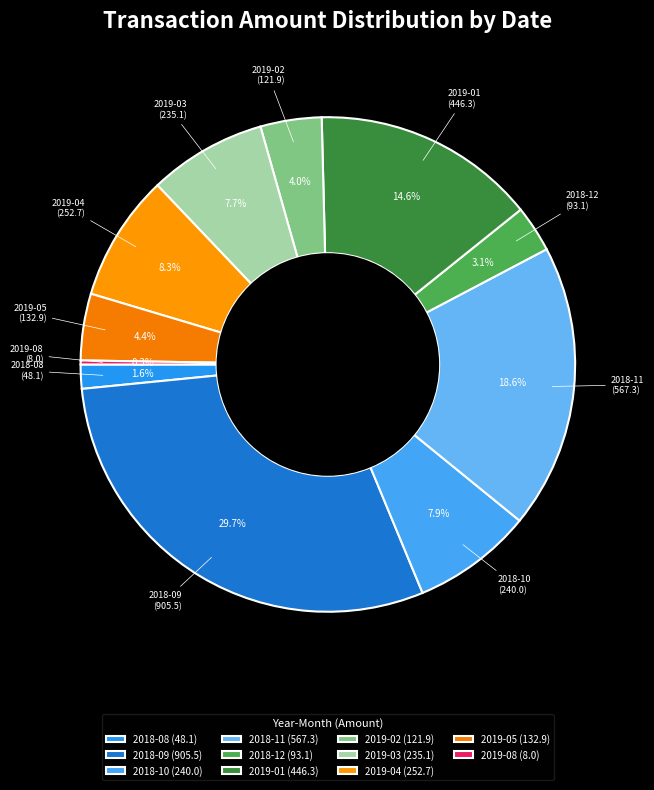

Which category has the biggest portion of the pie?

2018-09